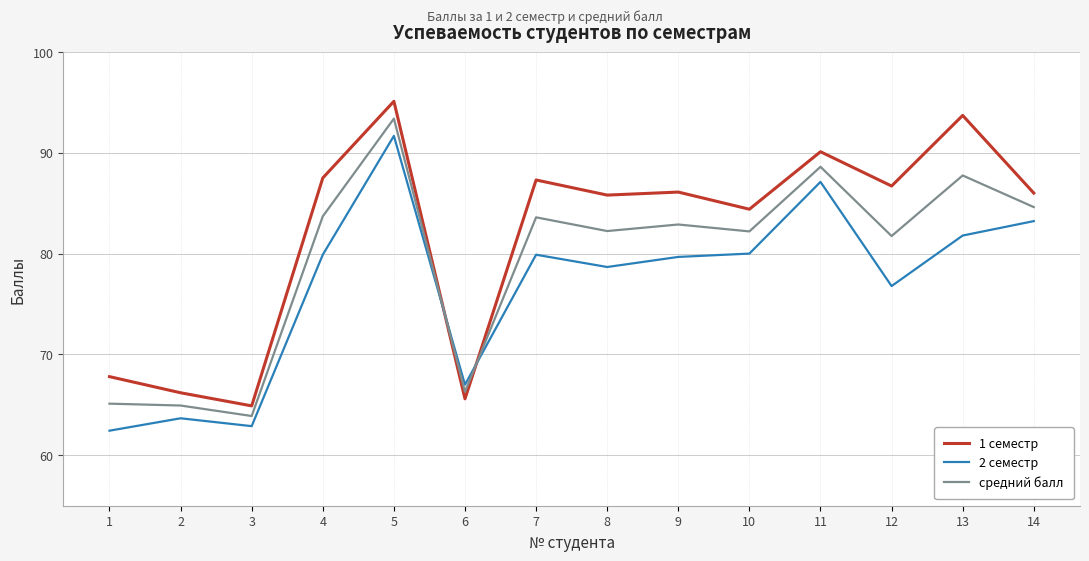

Which category has the lowest value in the 1 семестр series?

3